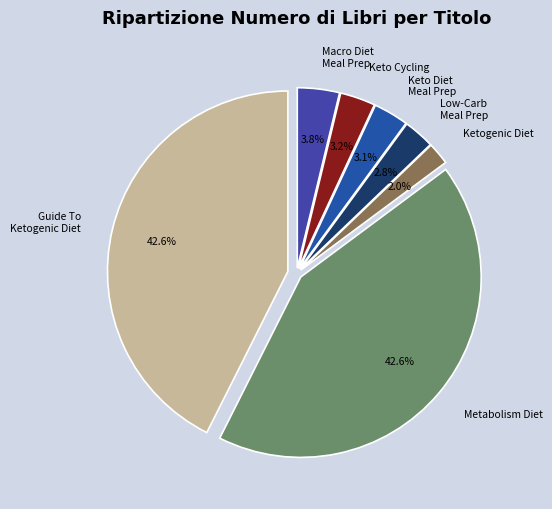

Count the number of slices in the pie.

7